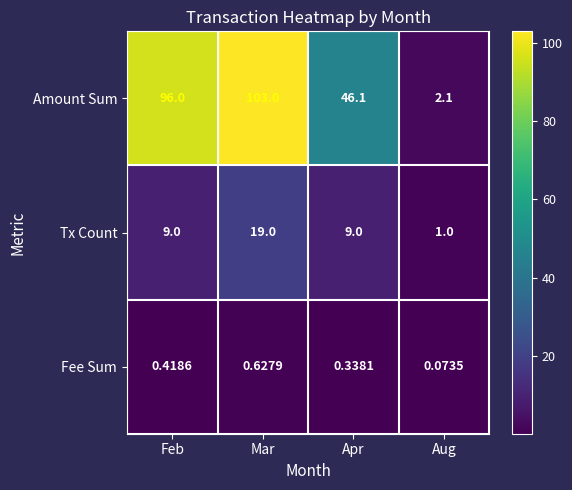

Which series has the largest range (max minus min)?

Amount Sum